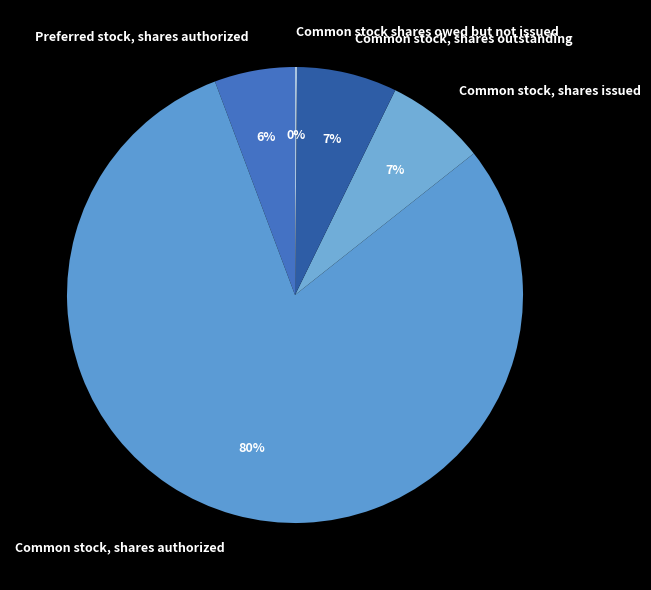

Which has a higher value, Common stock, shares outstanding or Common stock, shares authorized?

Common stock, shares authorized